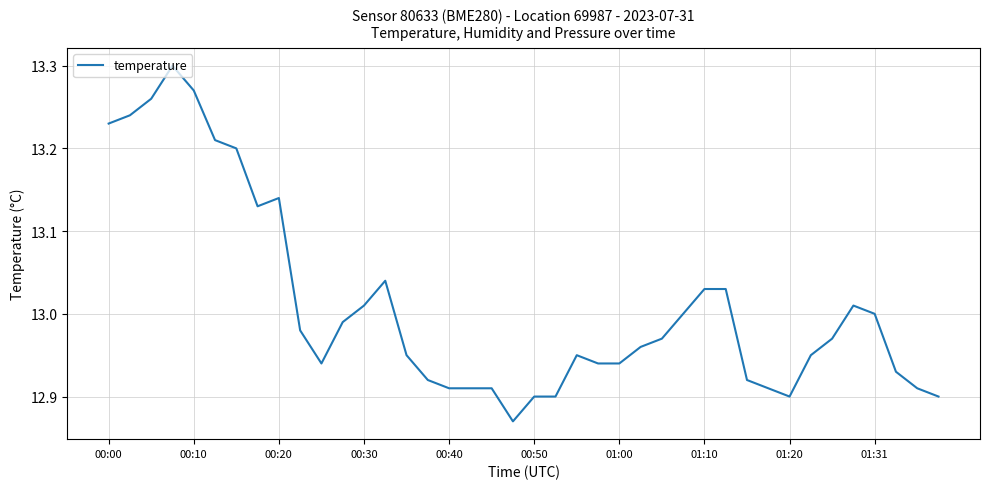

What is the difference between the maximum and minimum values?

0.4